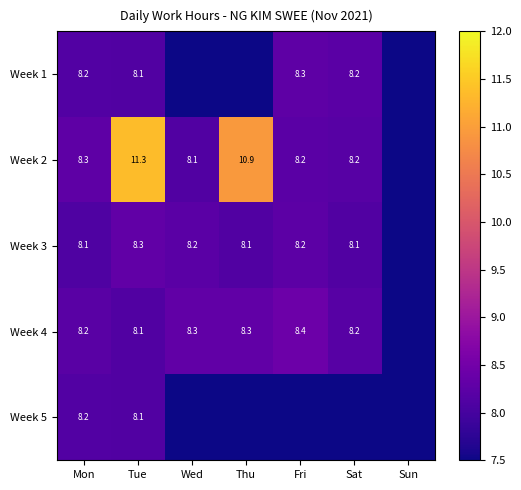

Between Mon and Tue, which series saw the biggest shift?

Week 2